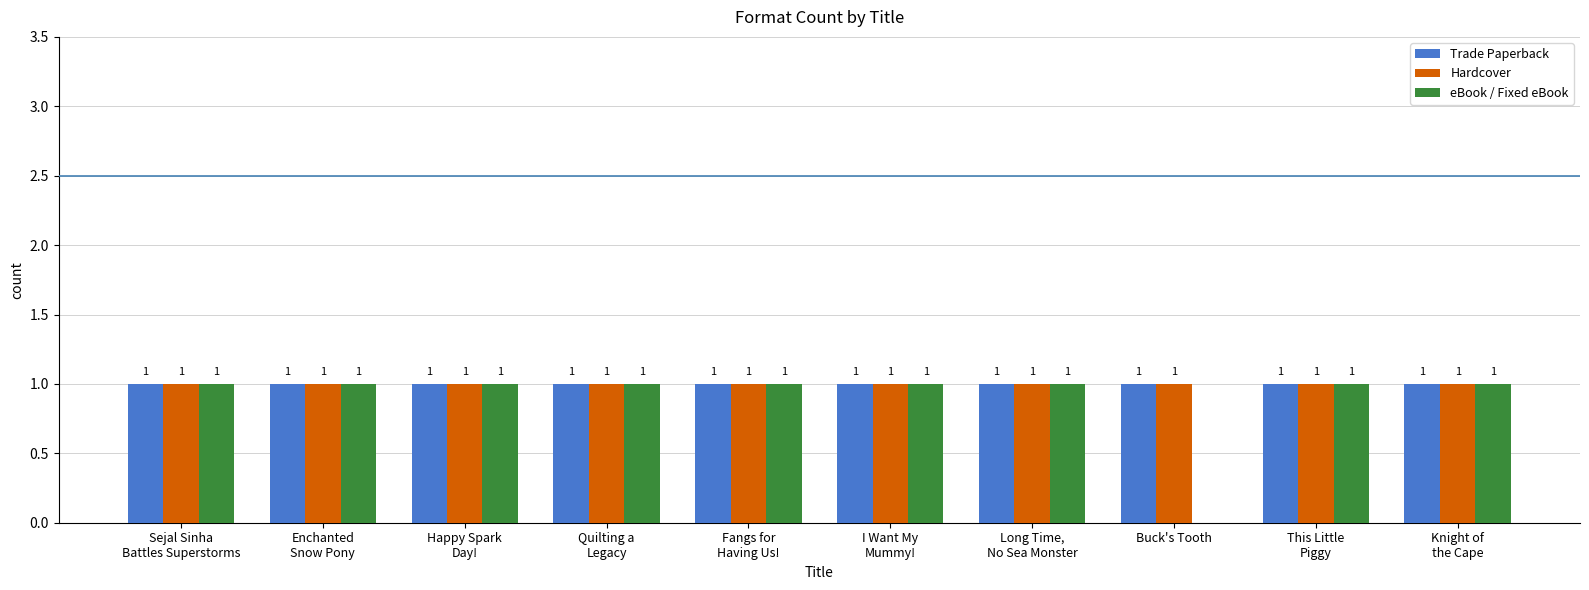

The value of Hardcover at Buck's Tooth is 1. True or false?

True